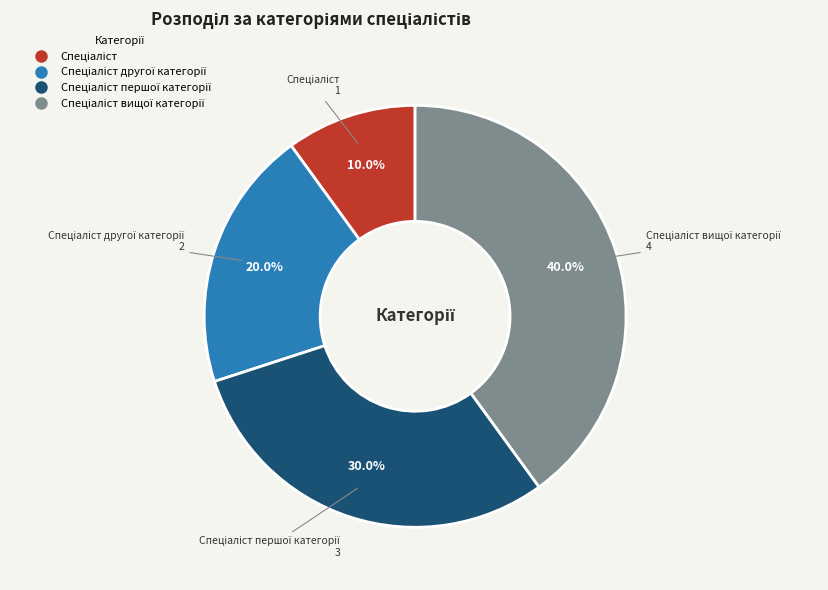

Does any single category account for the majority?

No